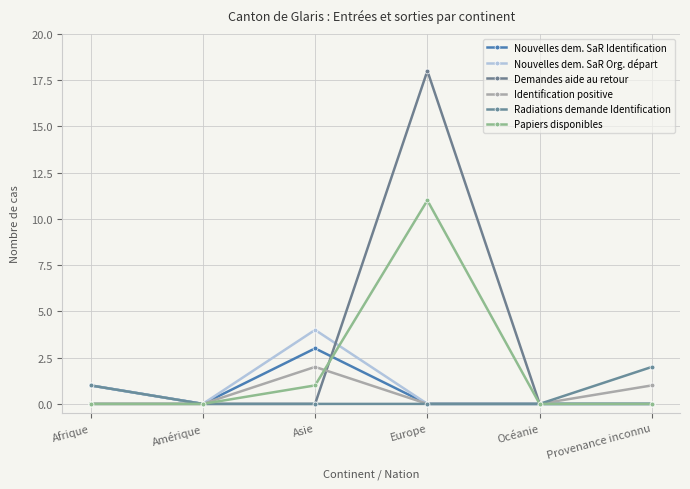

What is the spread (max minus min) of values at Asie?

4